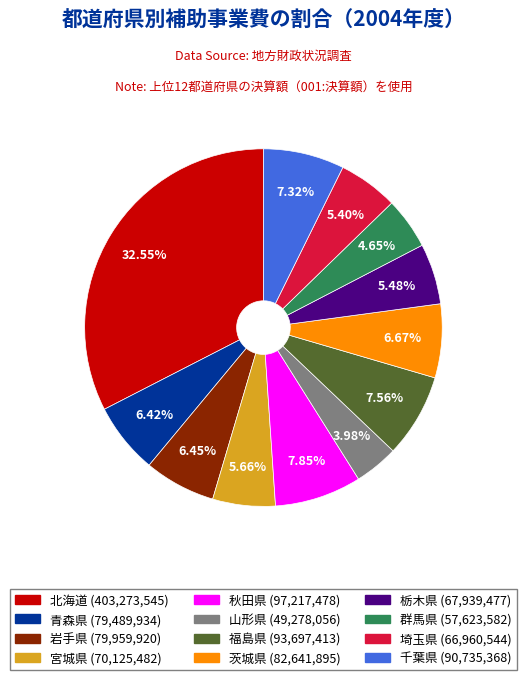

Count the number of slices in the pie.

12